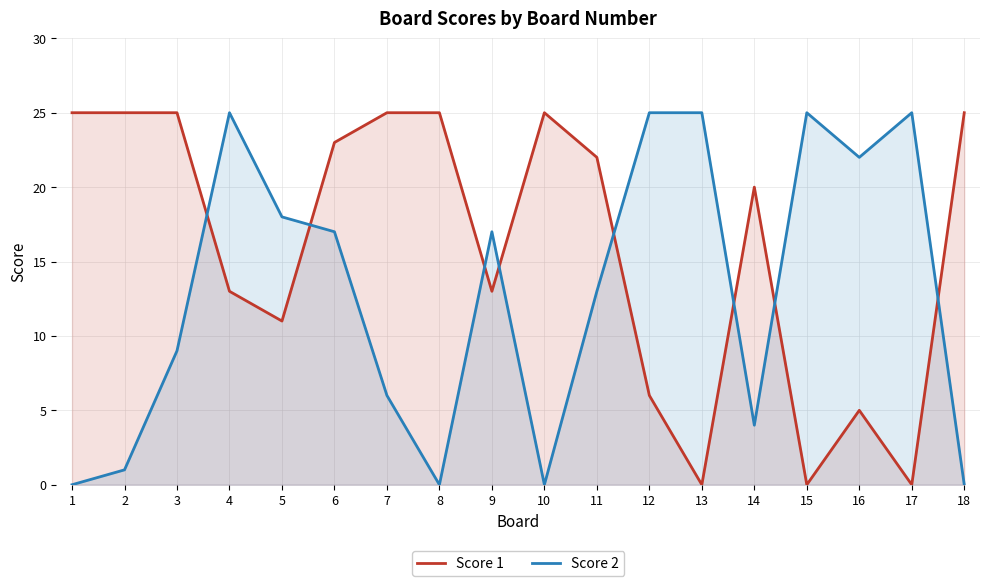

In Score 1, how many points are lower than both neighbors (excluding endpoints)?

5